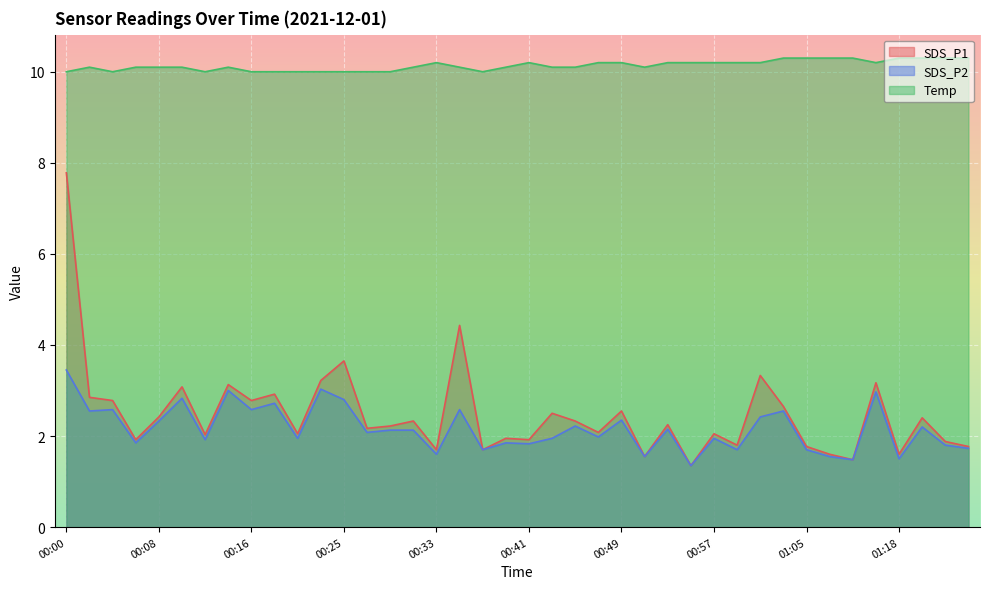

Which series has the largest range (max minus min)?

SDS_P1